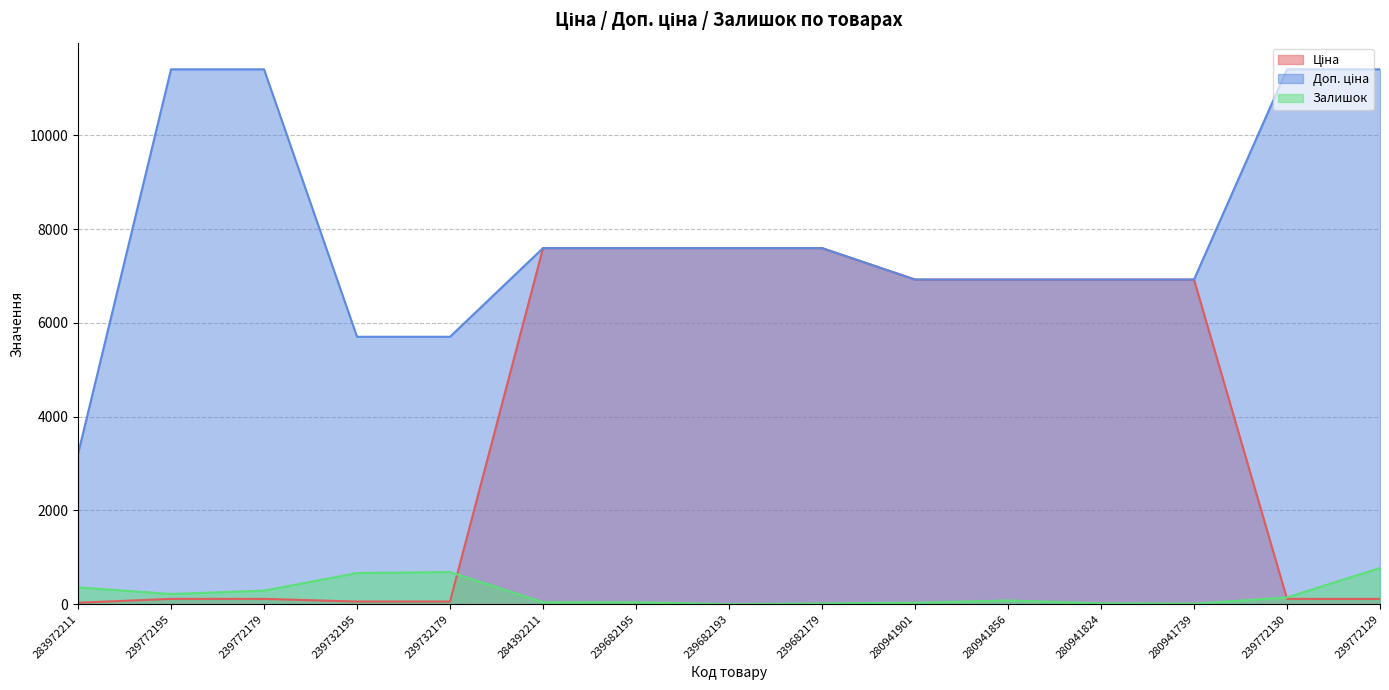

True or false: Ціна has a value of 6925.7 at 280941824.

True